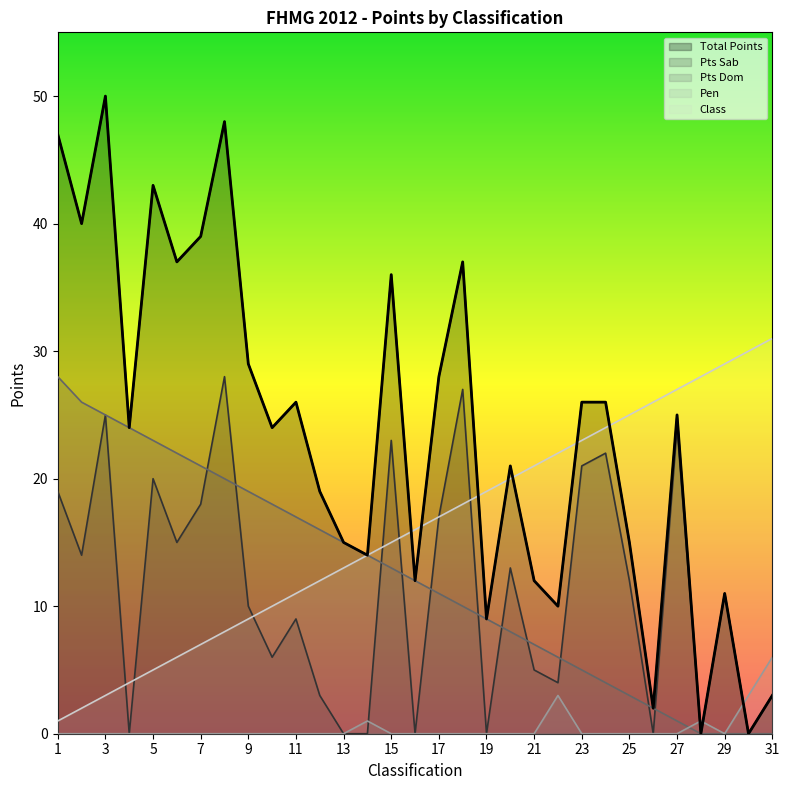

Which series has the largest range (max minus min)?

Total Points